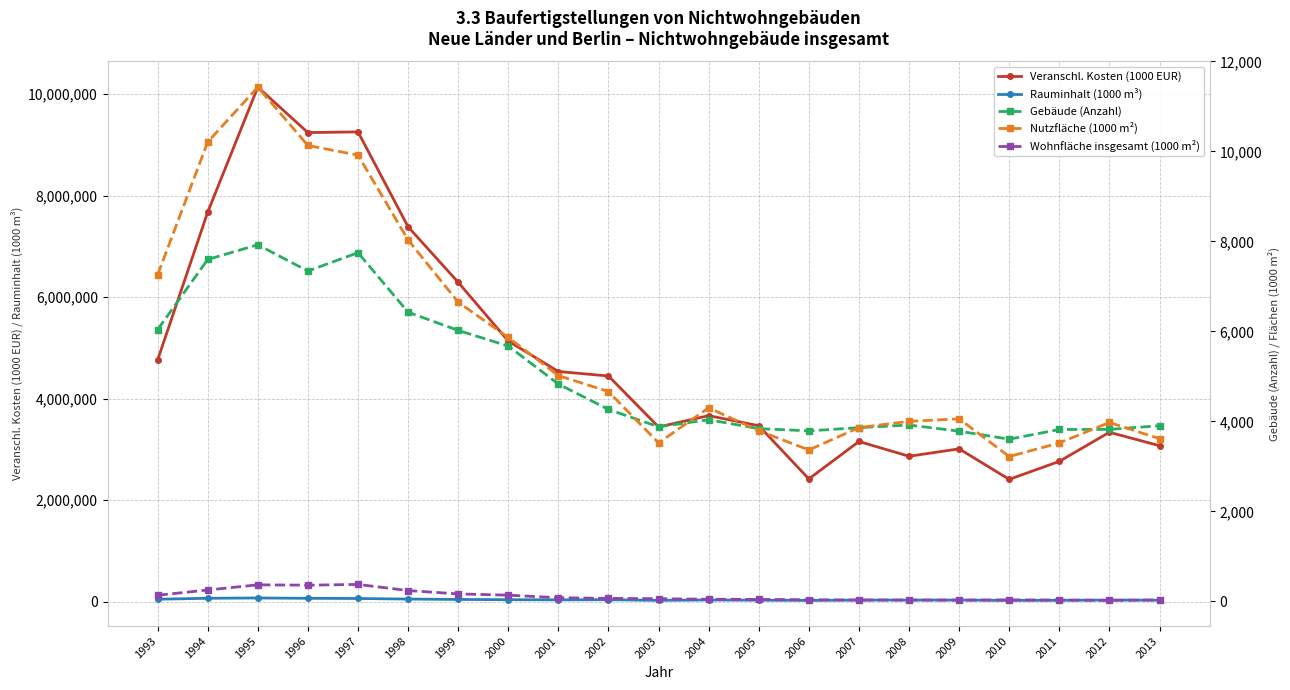

At which category does Wohnfläche insgesamt (1000 m²) reach its first local peak?

1995